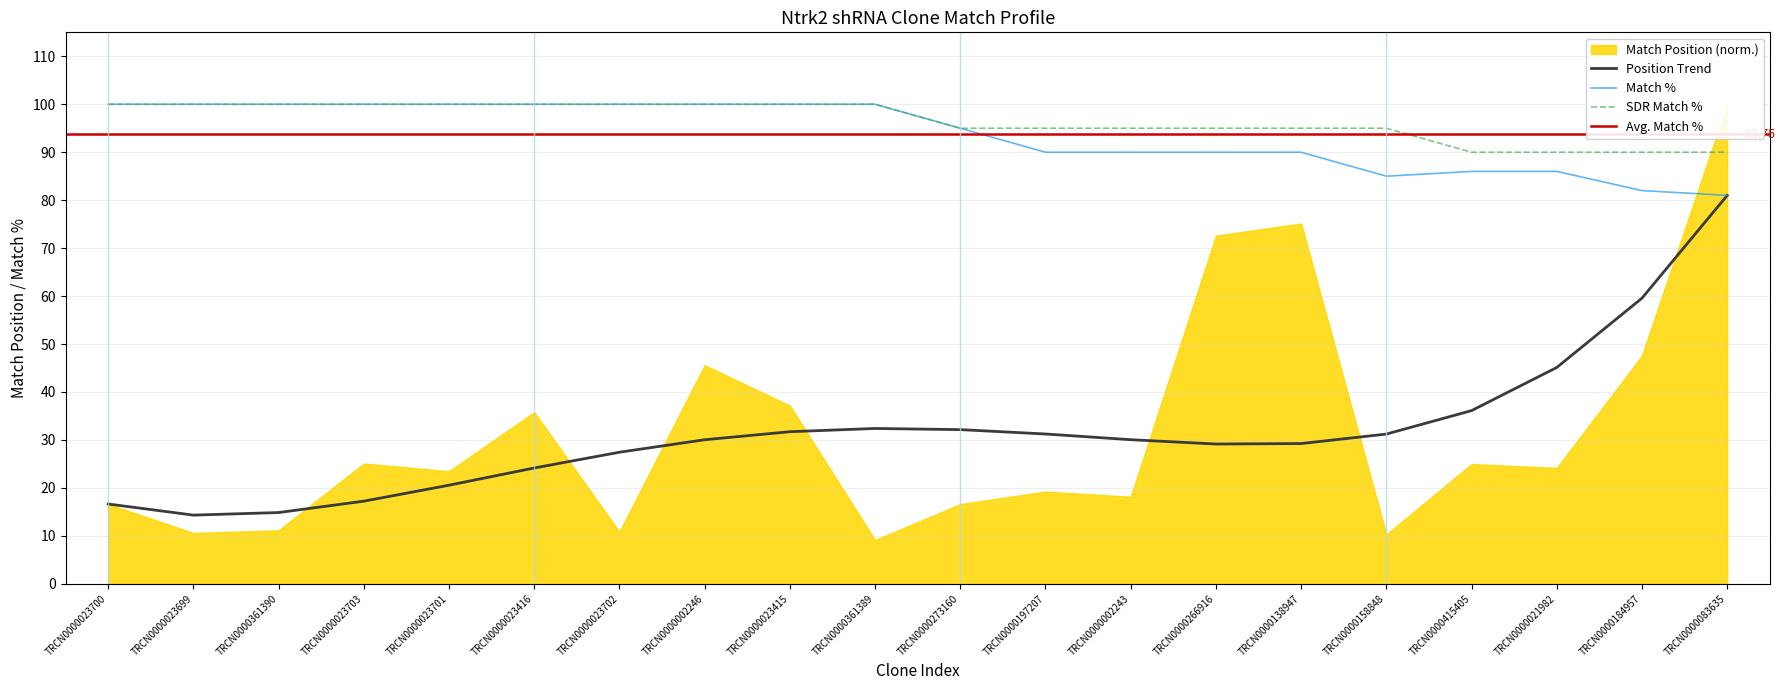

True or false: SDR Match % and Match % cross at least once.

False